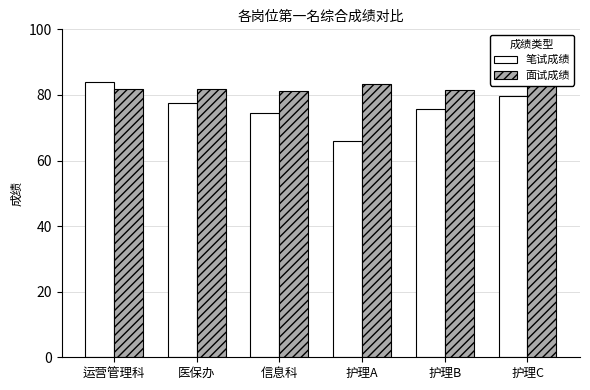

What are all the series names shown in the legend?

笔试成绩, 面试成绩